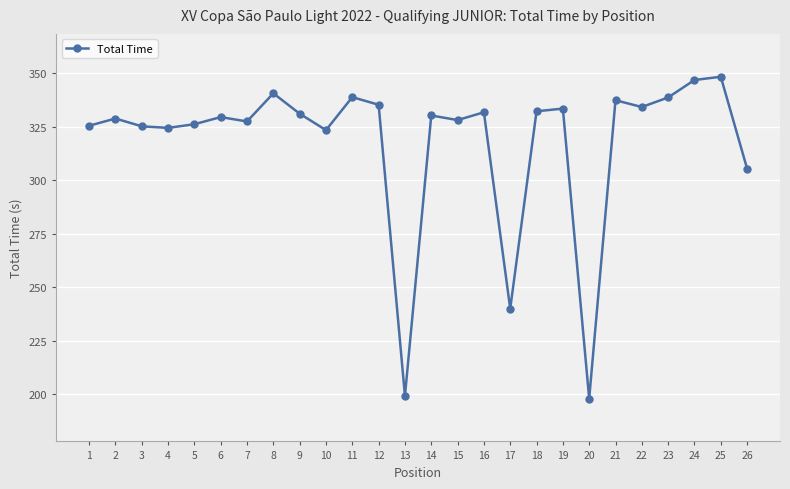

How many lines are shown in the chart?

1